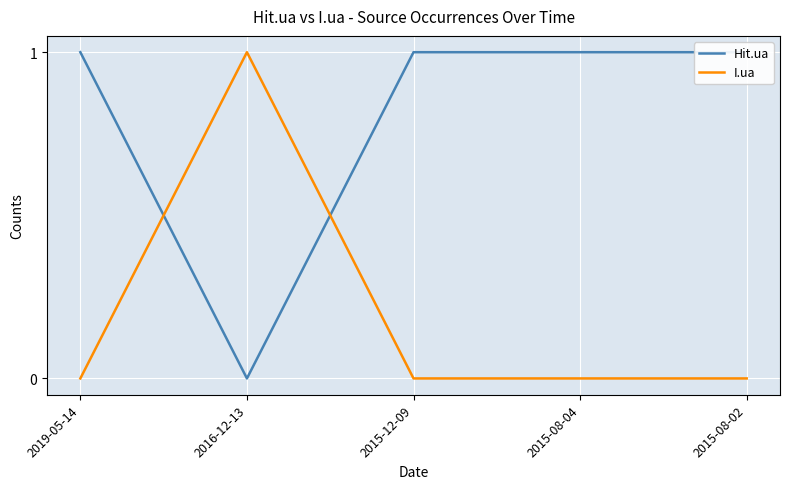

How many I.ua values are between 0 and 1?

5